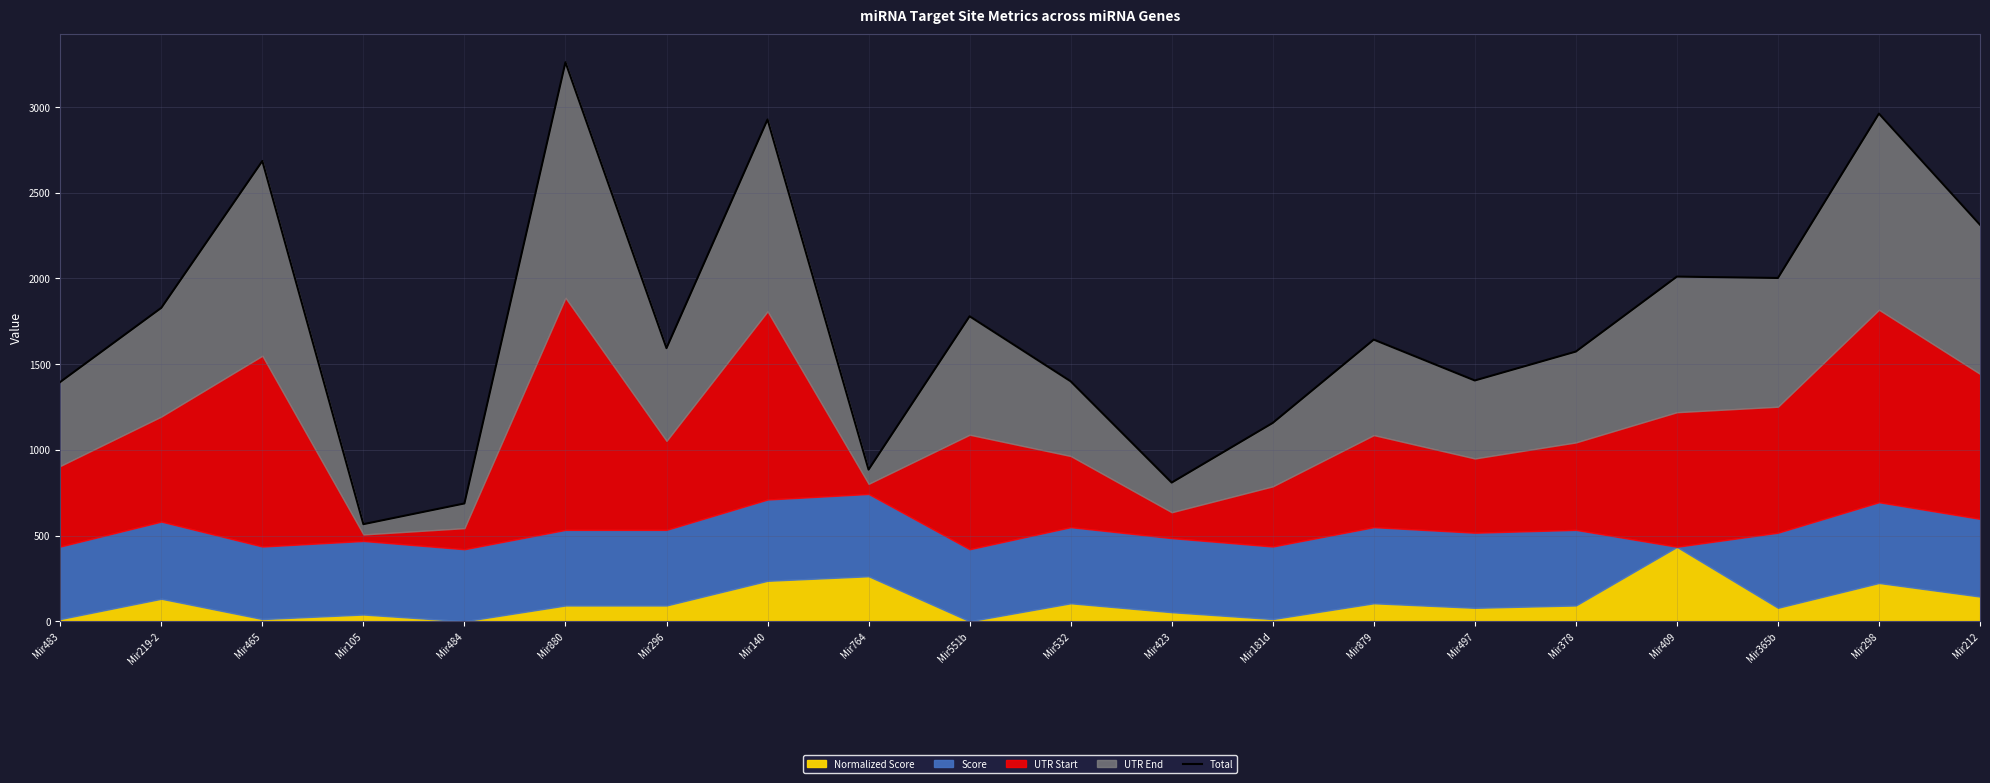

True or false: there are more than 2 points higher than both neighbors.

True